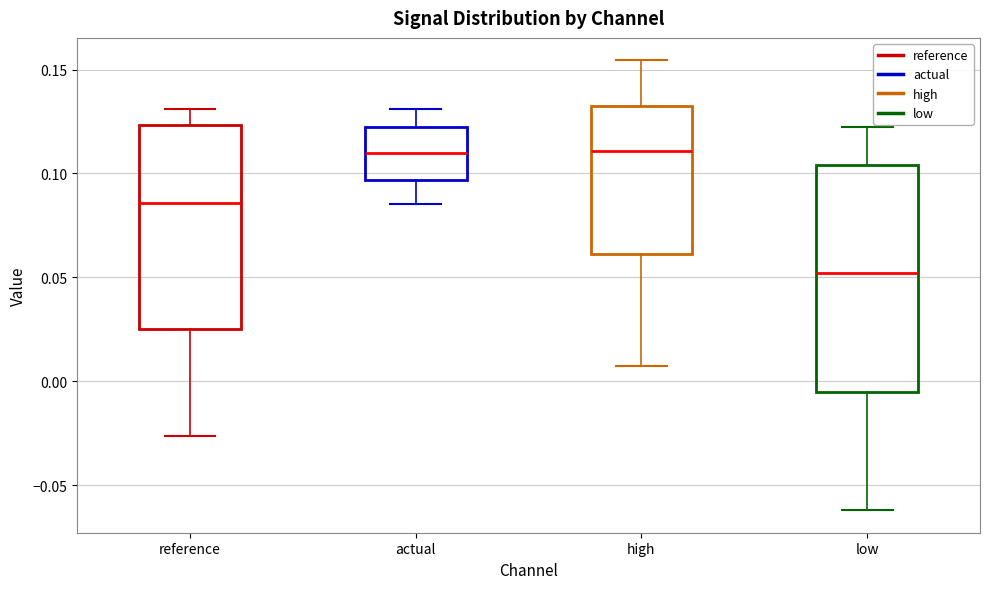

Which box is the tallest, from its lower edge to its upper edge?

low